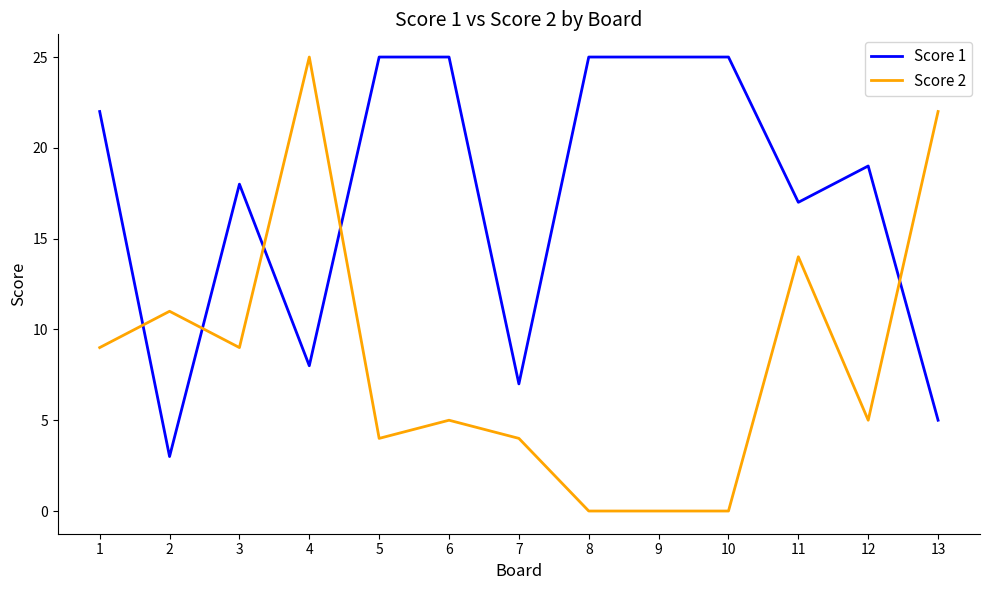

Which series has the largest total across all categories?

Score 1